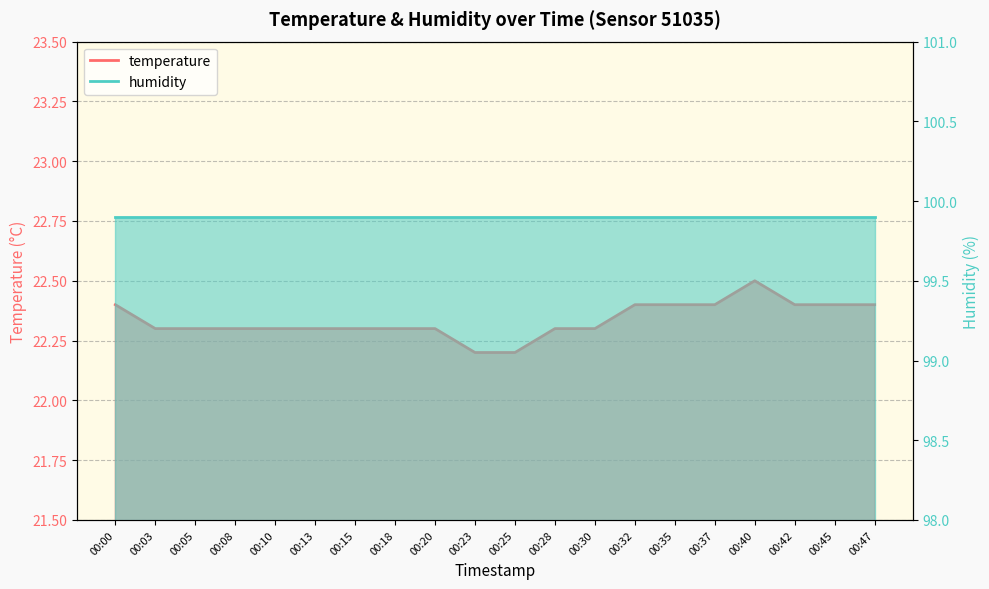

True or false: the data has more than 0 interior local peaks.

True